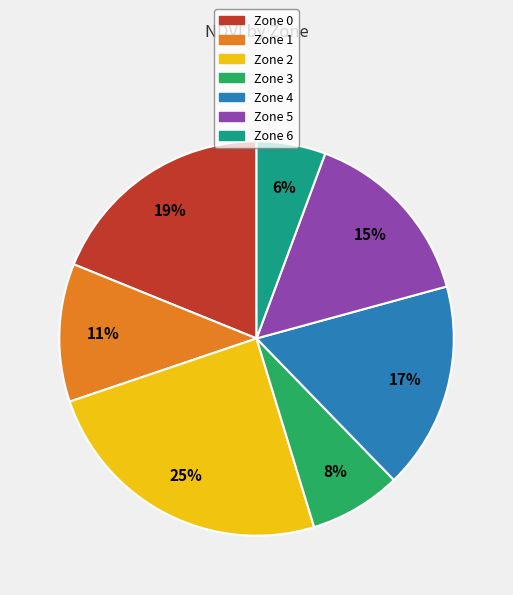

Count the number of slices in the pie.

7